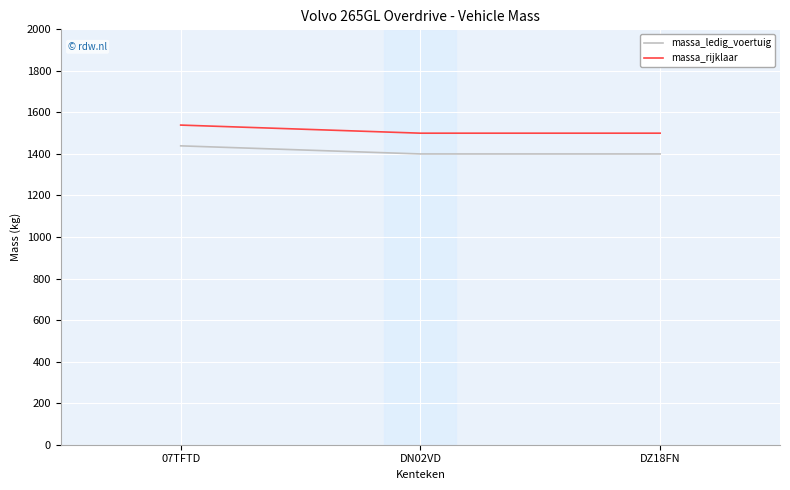

What is the total value across all series at DN02VD?

2900